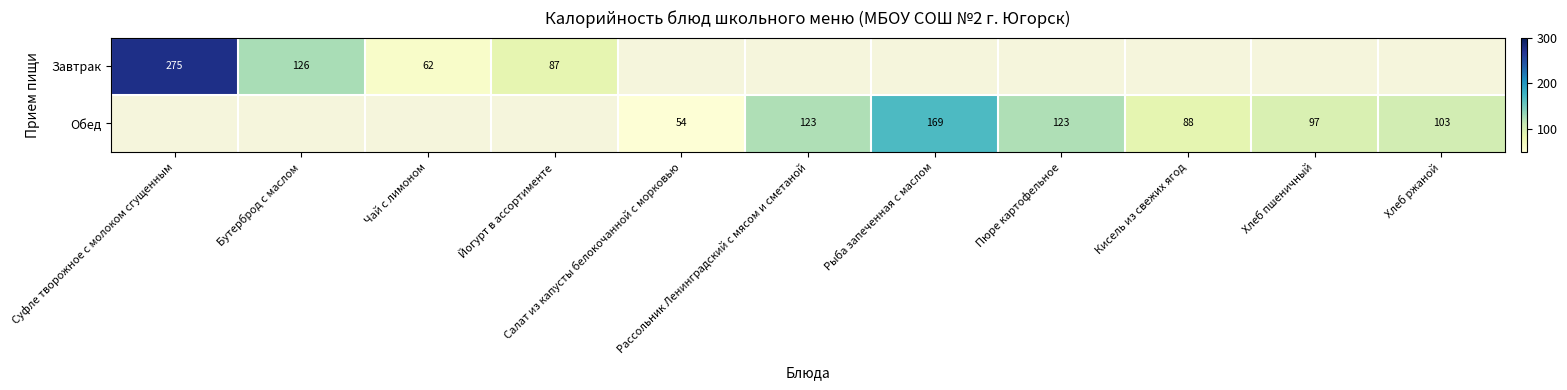

Which series has the largest total across all categories?

Обед